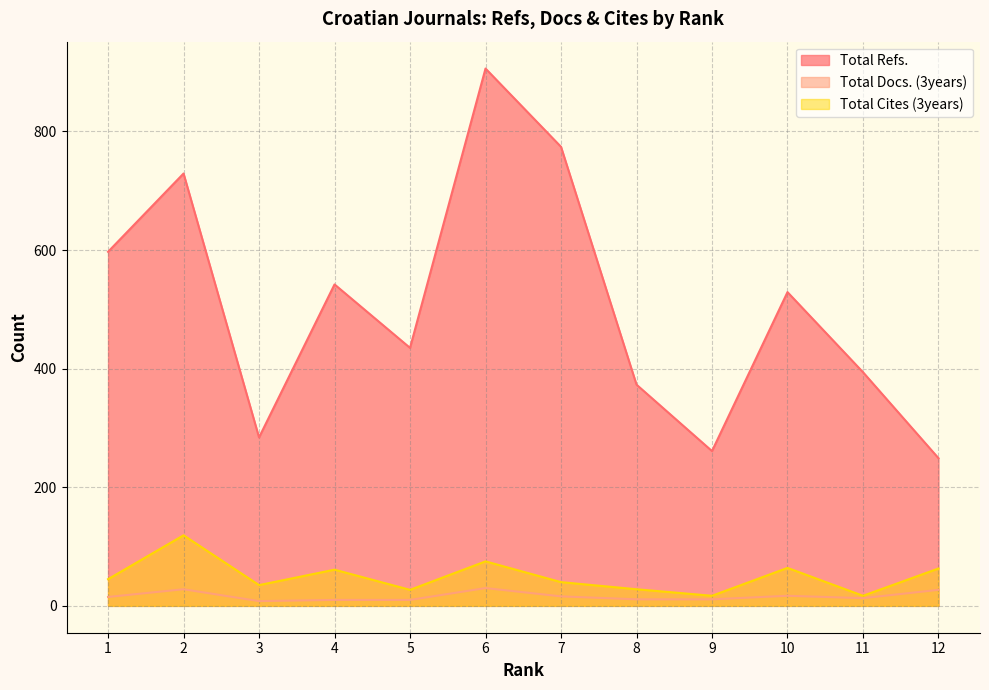

Reading left to right, list all the values displayed in this chart.

Total Refs.: 1=597	2=729	3=284	4=542	5=435	6=906	7=774	8=373	9=261	10=529	11=394	12=249
Total Docs. (3years): 1=15	2=28	3=8	4=10	5=10	6=30	7=16	8=11	9=11	10=17	11=13	12=27
Total Cites (3years): 1=45	2=119	3=35	4=61	5=27	6=75	7=40	8=28	9=17	10=64	11=17	12=63